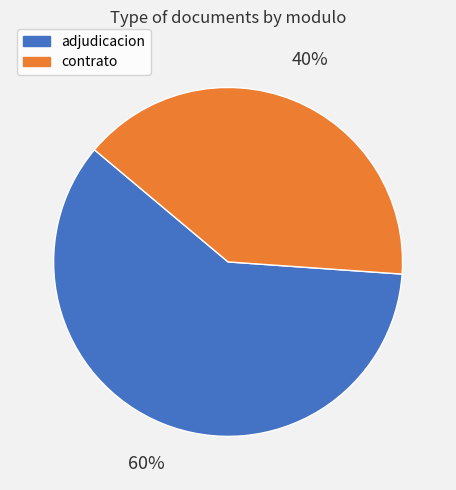

Is there a majority slice in this chart?

Yes